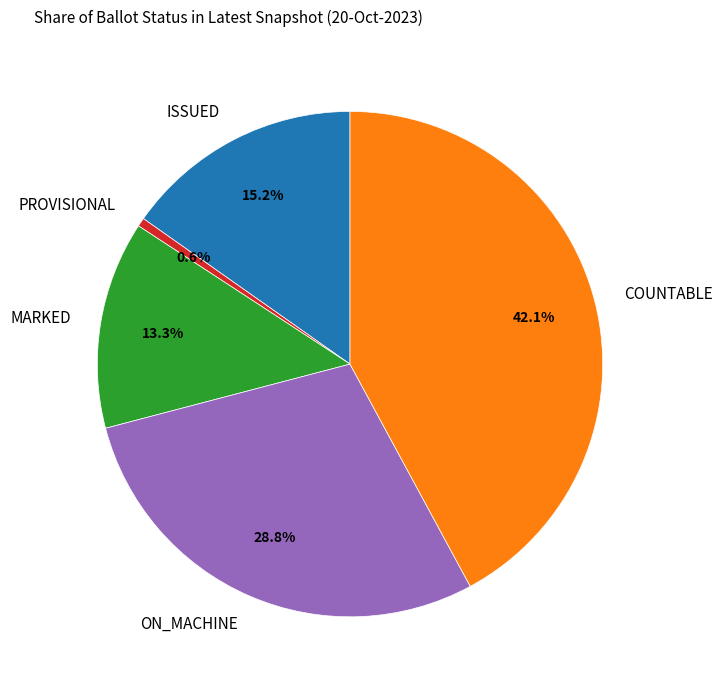

Is there a majority slice in this chart?

No